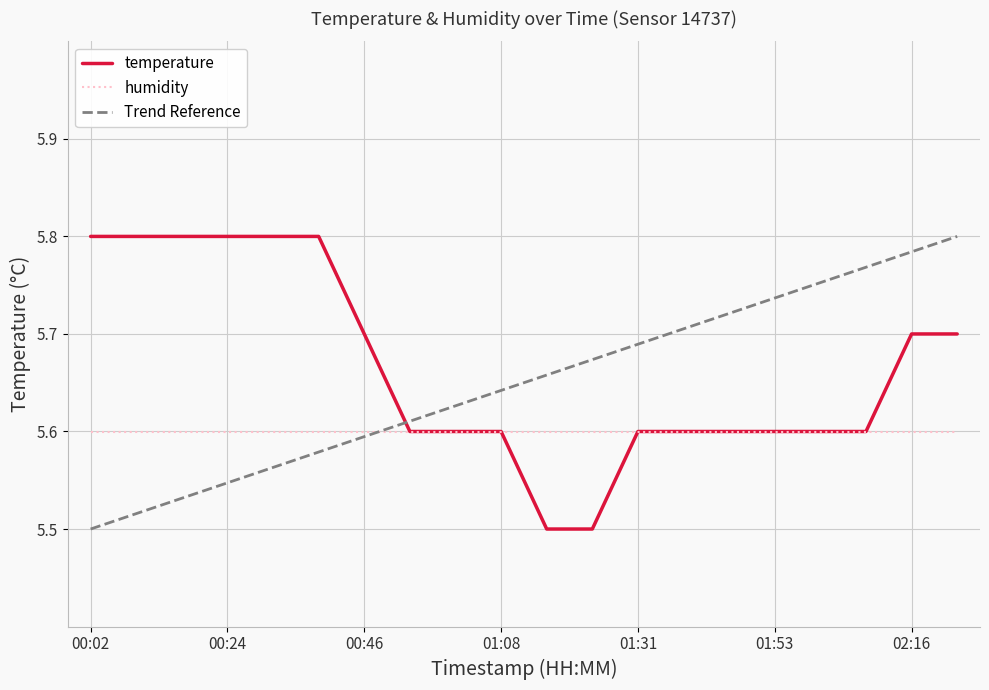

Which series ends up on top after the final intersection of temperature and Trend Reference?

Trend Reference